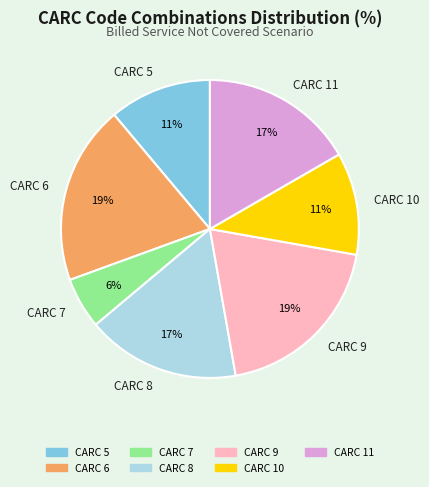

How many segments does this pie chart have?

7